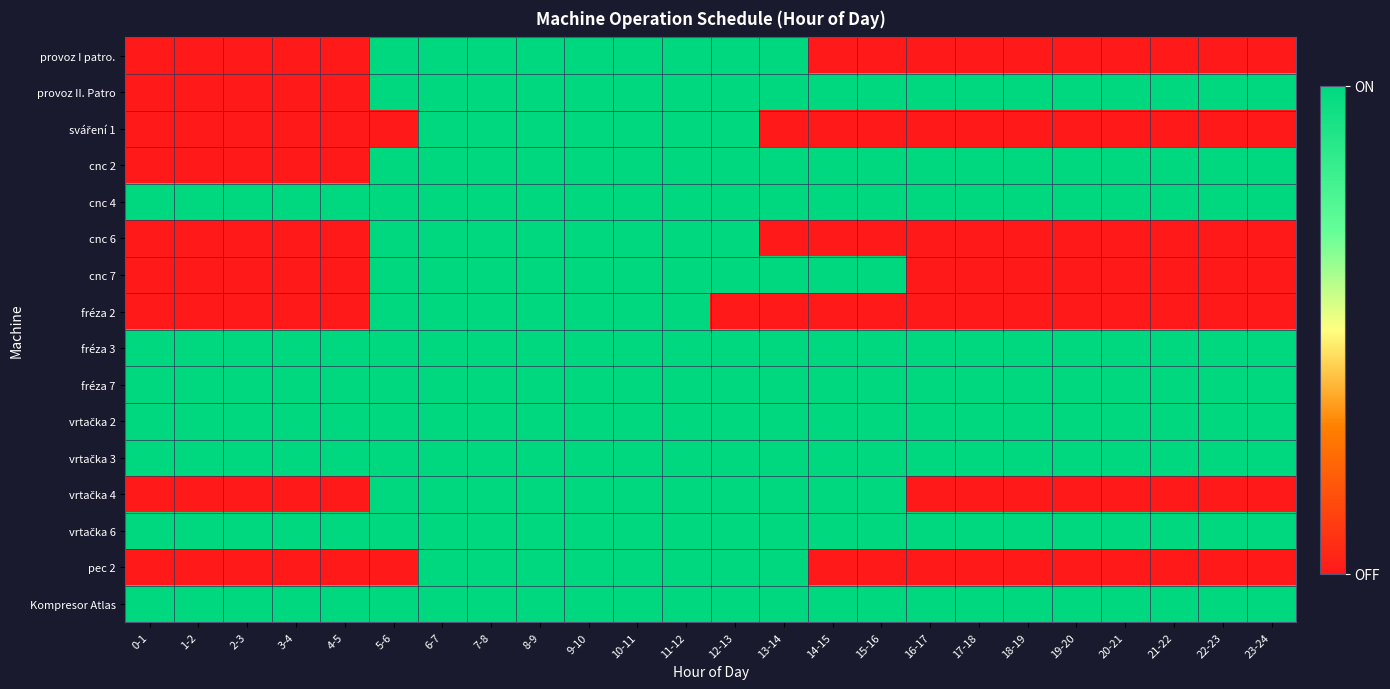

At which category is the sum across all series the highest?

6-7